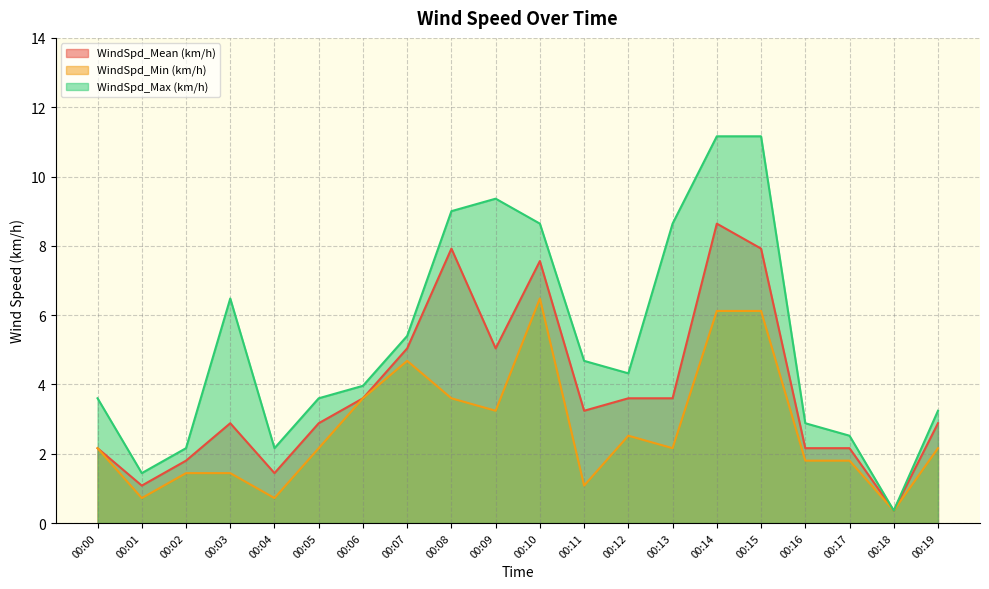

What is the sum of the WindSpd_Min (km/h) values at 00:06 and 00:15?

9.7